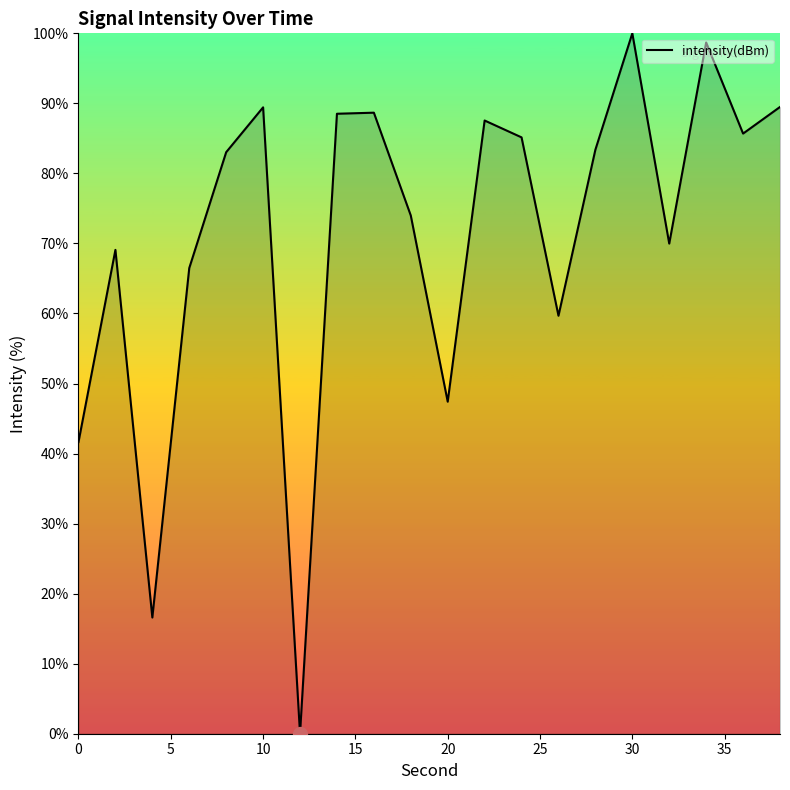

What is the difference between the maximum and minimum values?

100.0